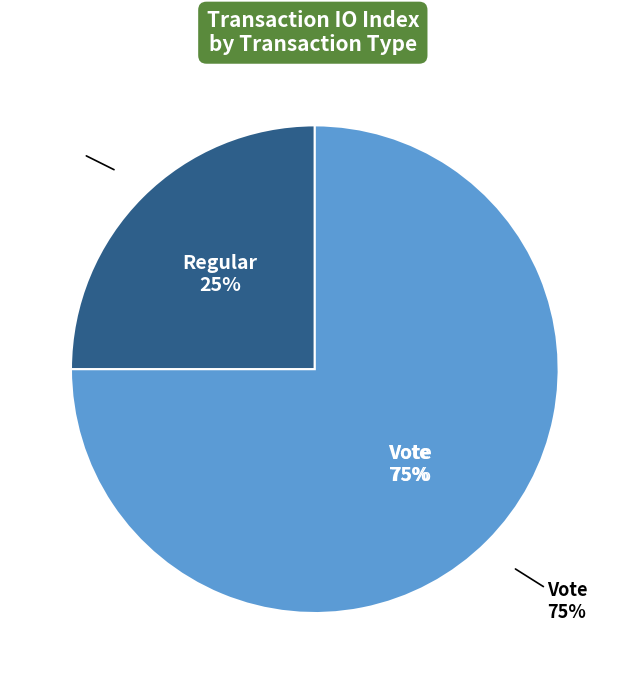

How many slices are in this pie chart?

2